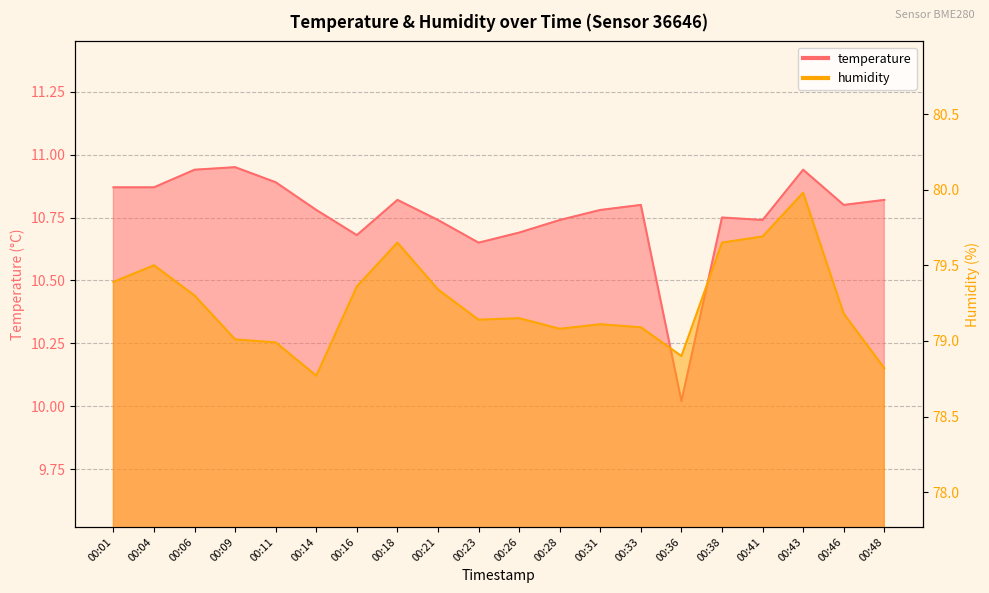

At which label does temperature reach its peak?

00:09